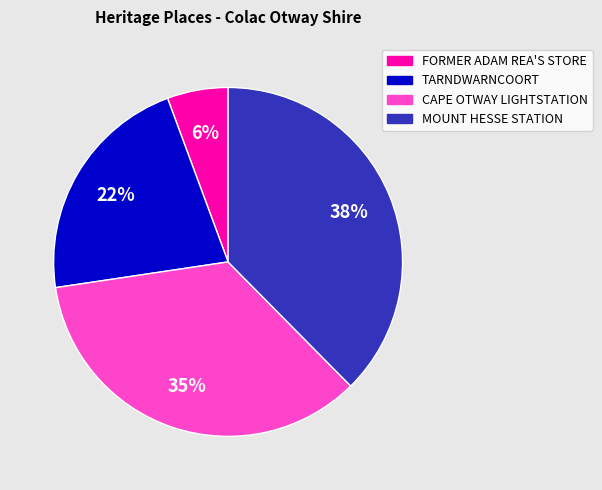

To the nearest percent, what portion does MOUNT HESSE STATION represent?

38%